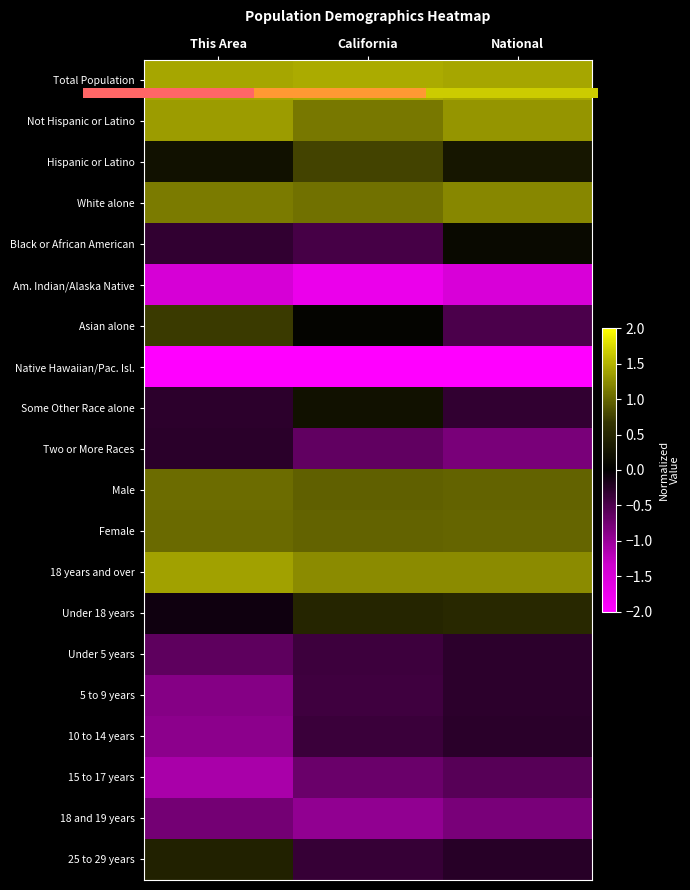

At which category does the chart reach its peak across all series?

California